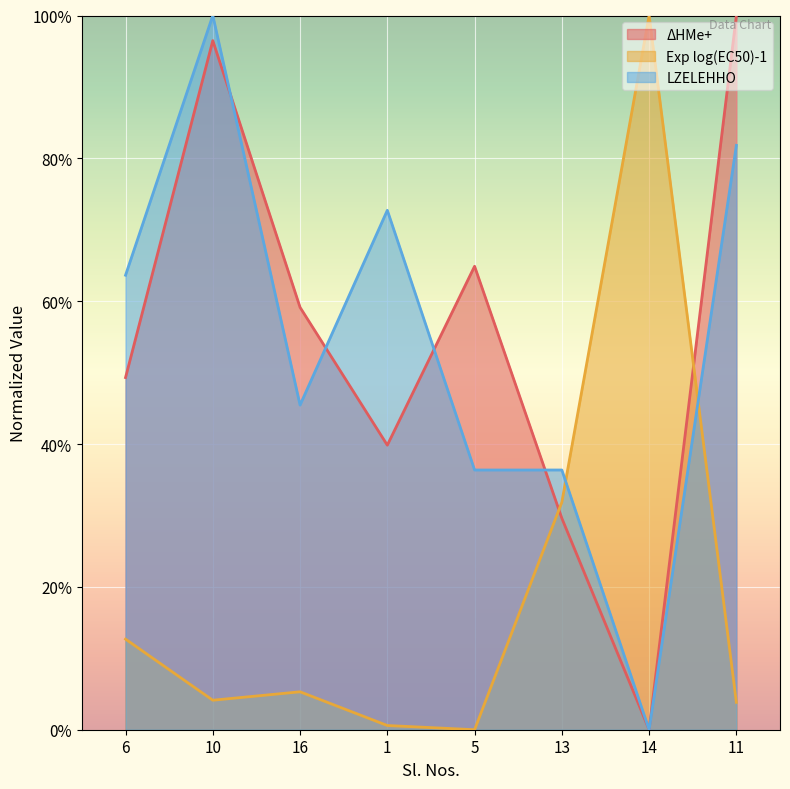

How many intersections are there between Exp log(EC50)-1 and LZELEHHO?

2